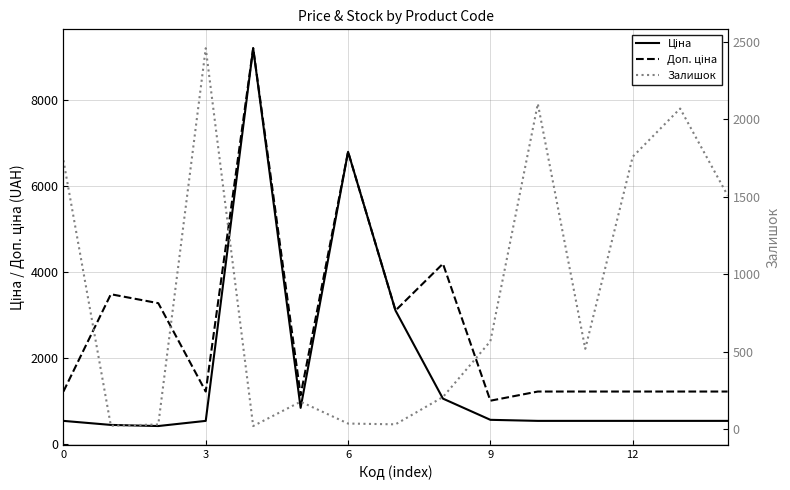

What is the total value across all series at 6?

3704.1